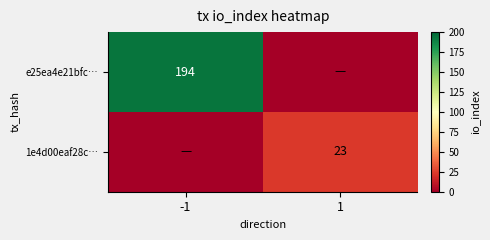

True or false: e25ea4e21bfc… has a value of 194 at -1.

True